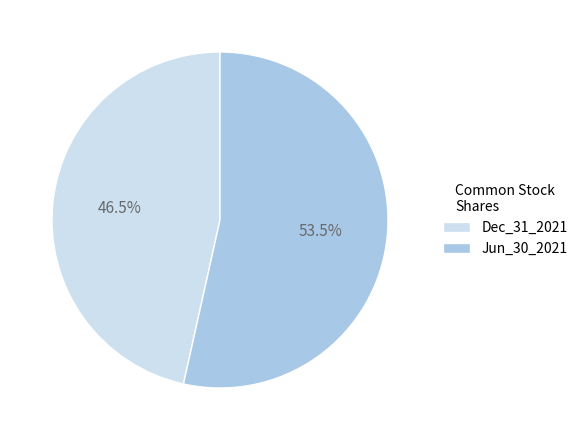

Between Dec_31_2021 and Jun_30_2021, which is larger?

Jun_30_2021